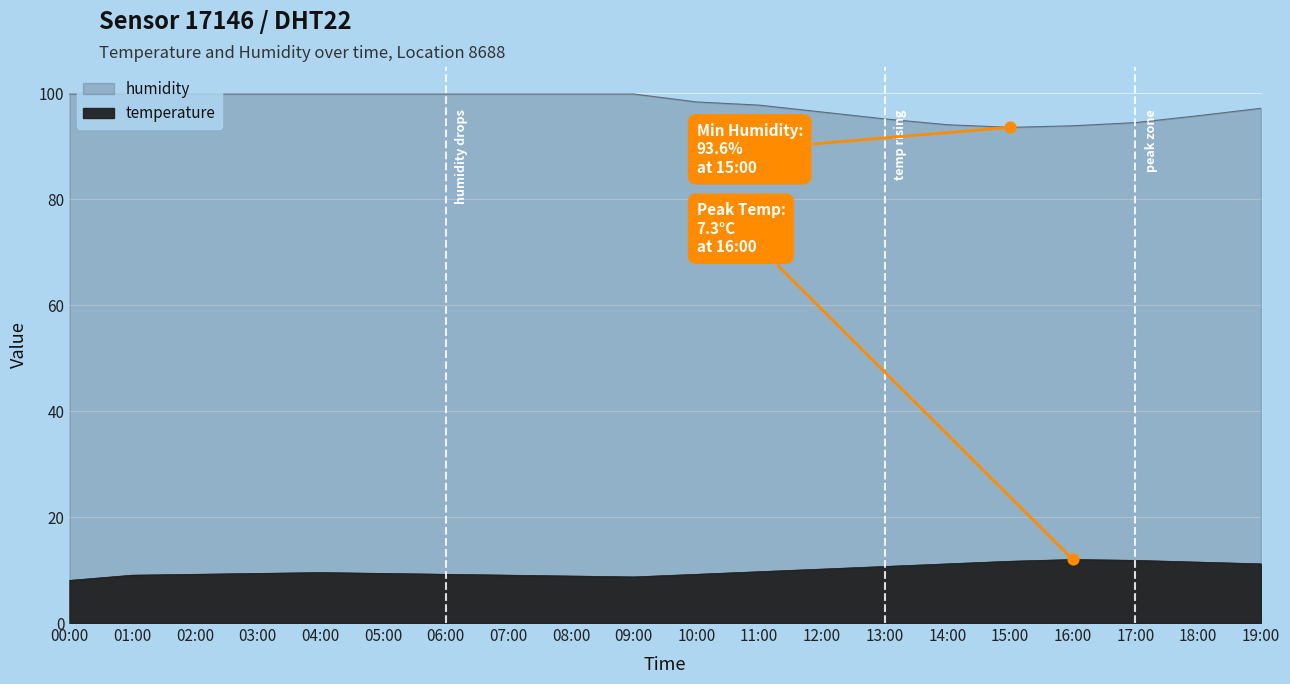

Which series has the largest Y range (max minus min)?

humidity